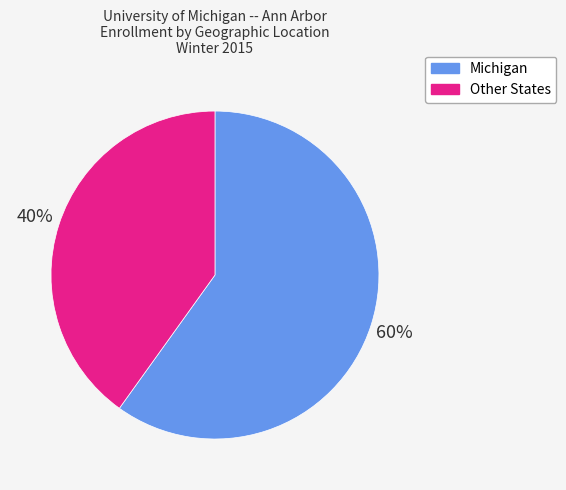

What is the ratio of the value at Michigan to the value at Other States?

1.5